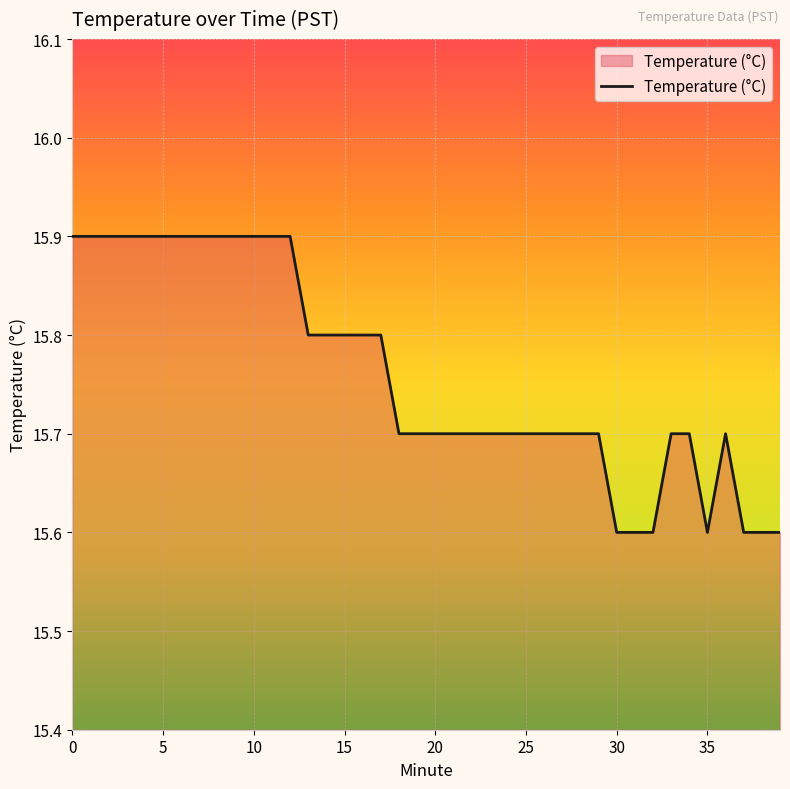

What is the difference between the maximum and minimum values?

0.3